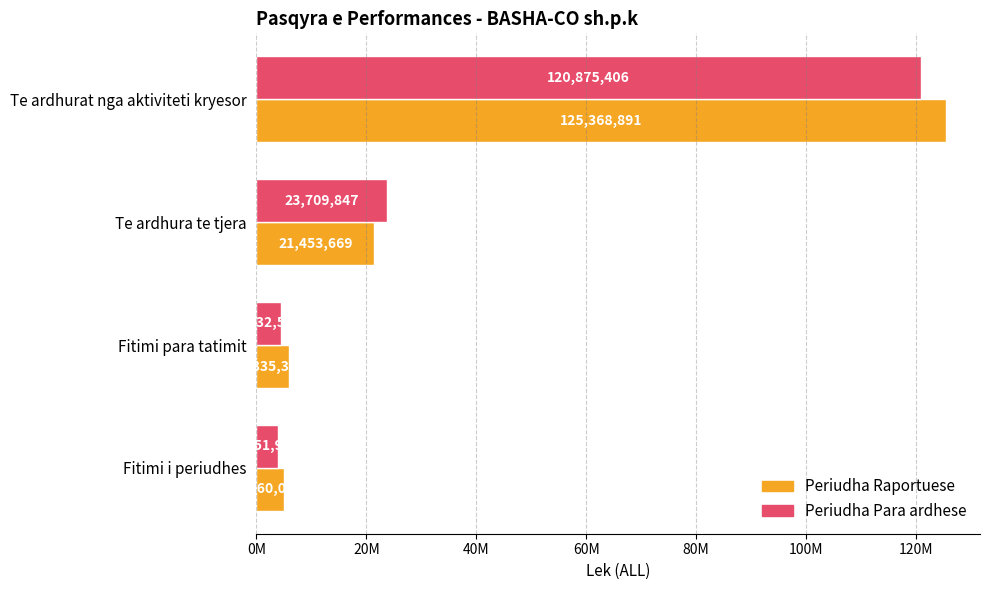

Reading left to right, what are all the values shown in this chart?

Periudha Raportuese: 125368891	21453669	5835319	4960021
Periudha Para ardhese: 120875406	23709847	4532590	3851935